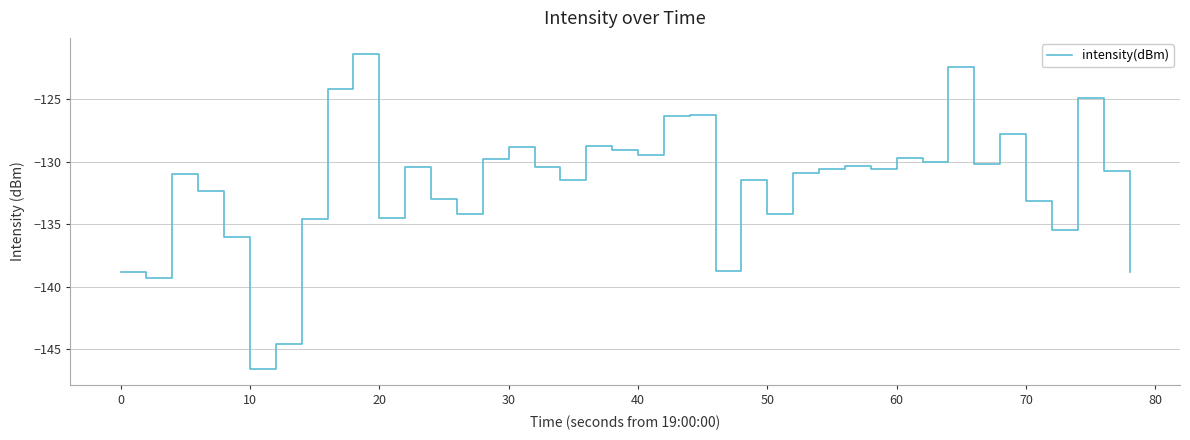

What is the maximum value shown in the chart?

-121.4